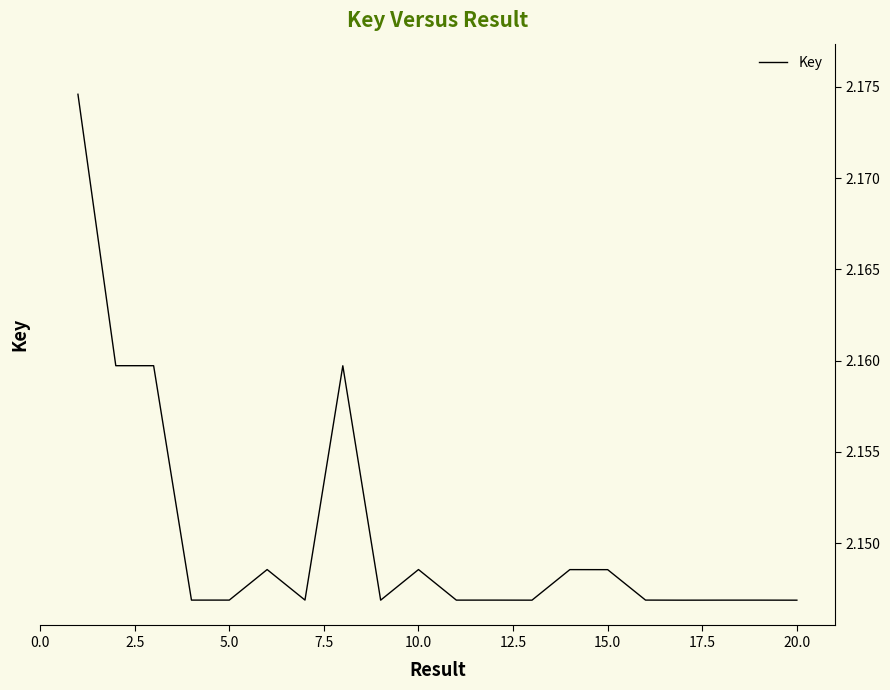

Is this an area chart (filled region under the line)?

No